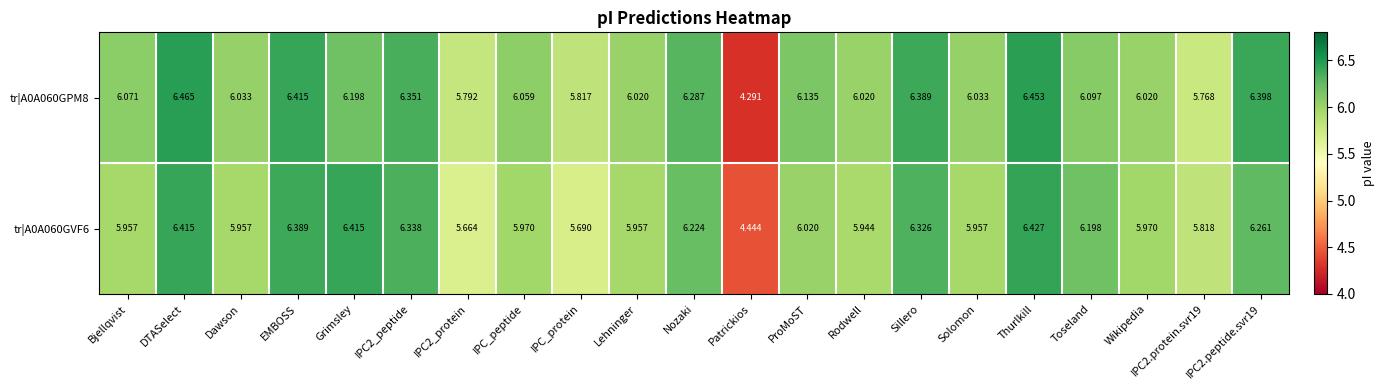

At which label does tr|A0A060GPM8 first exceed 6?

Bjellqvist